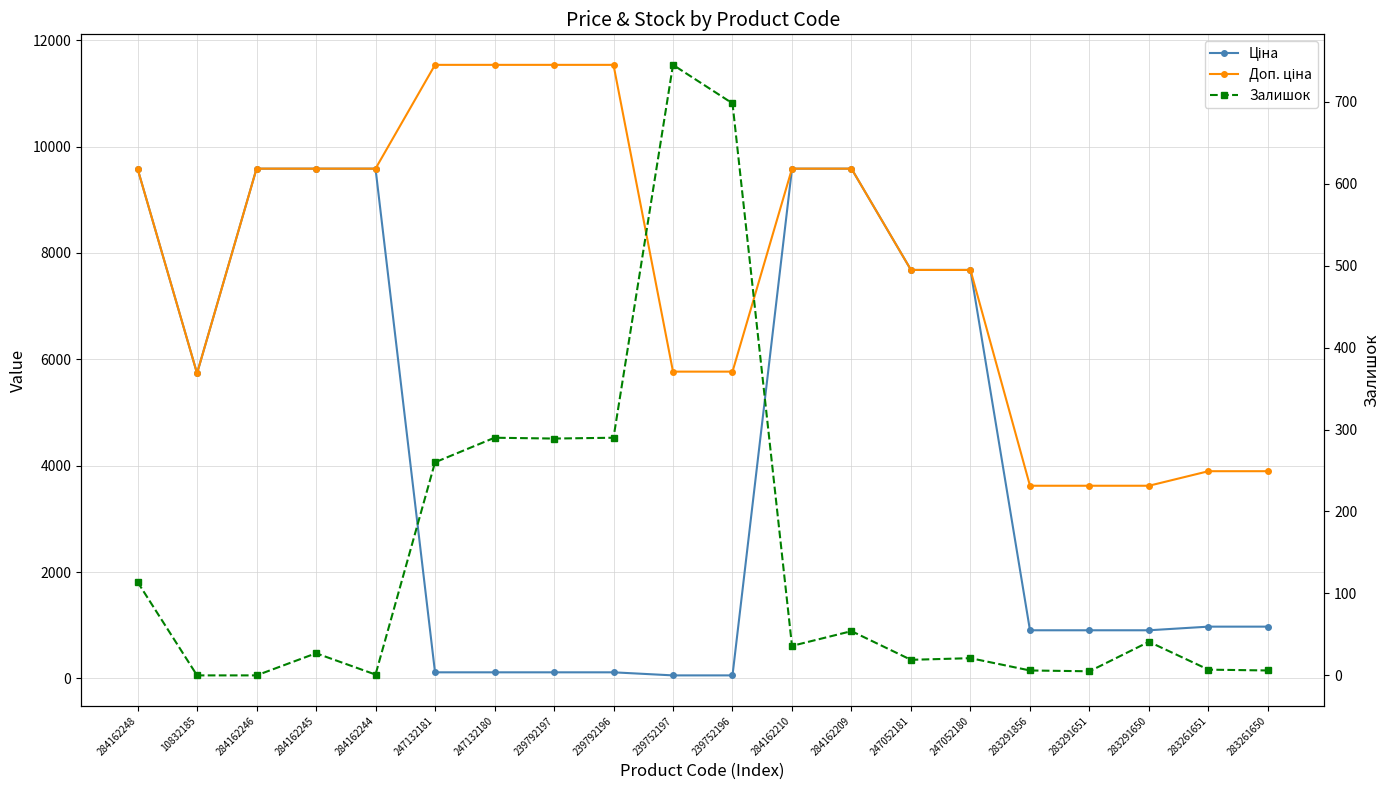

At which category is the sum across all series the highest?

284162248